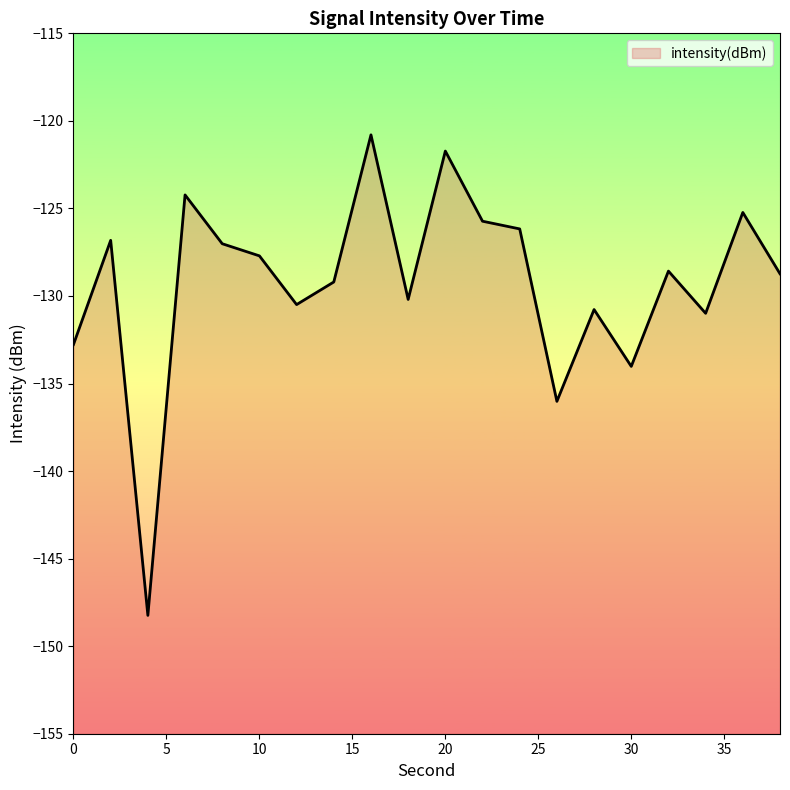

What is the value of the 7th point from the left?

-130.5